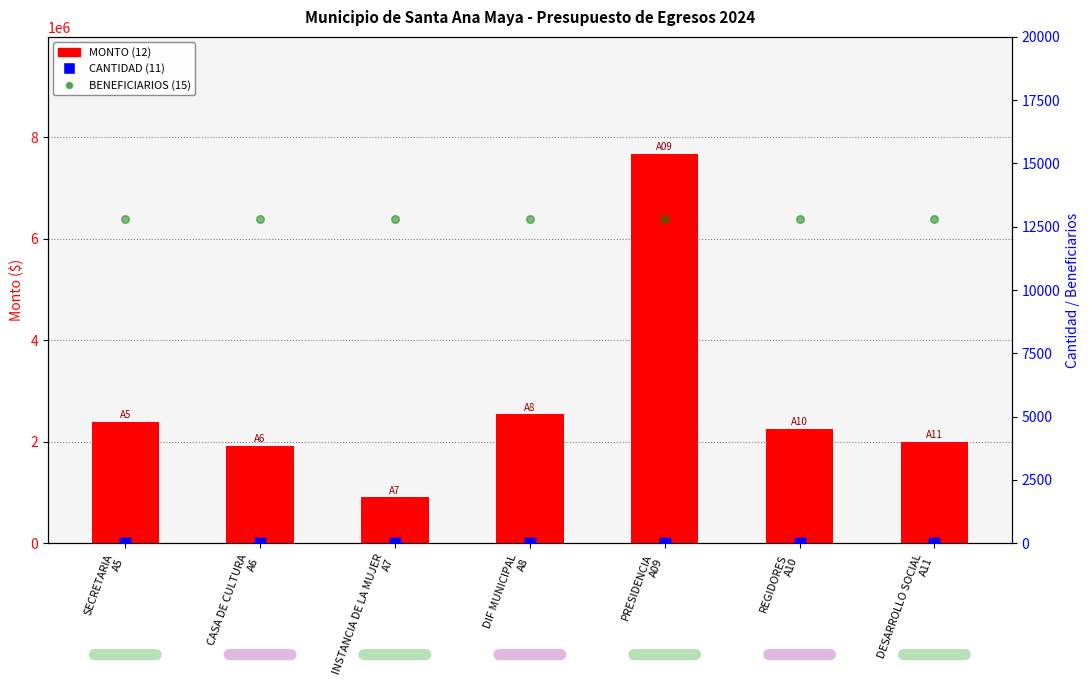

Which series has the widest spread of Y values?

MONTO (12)